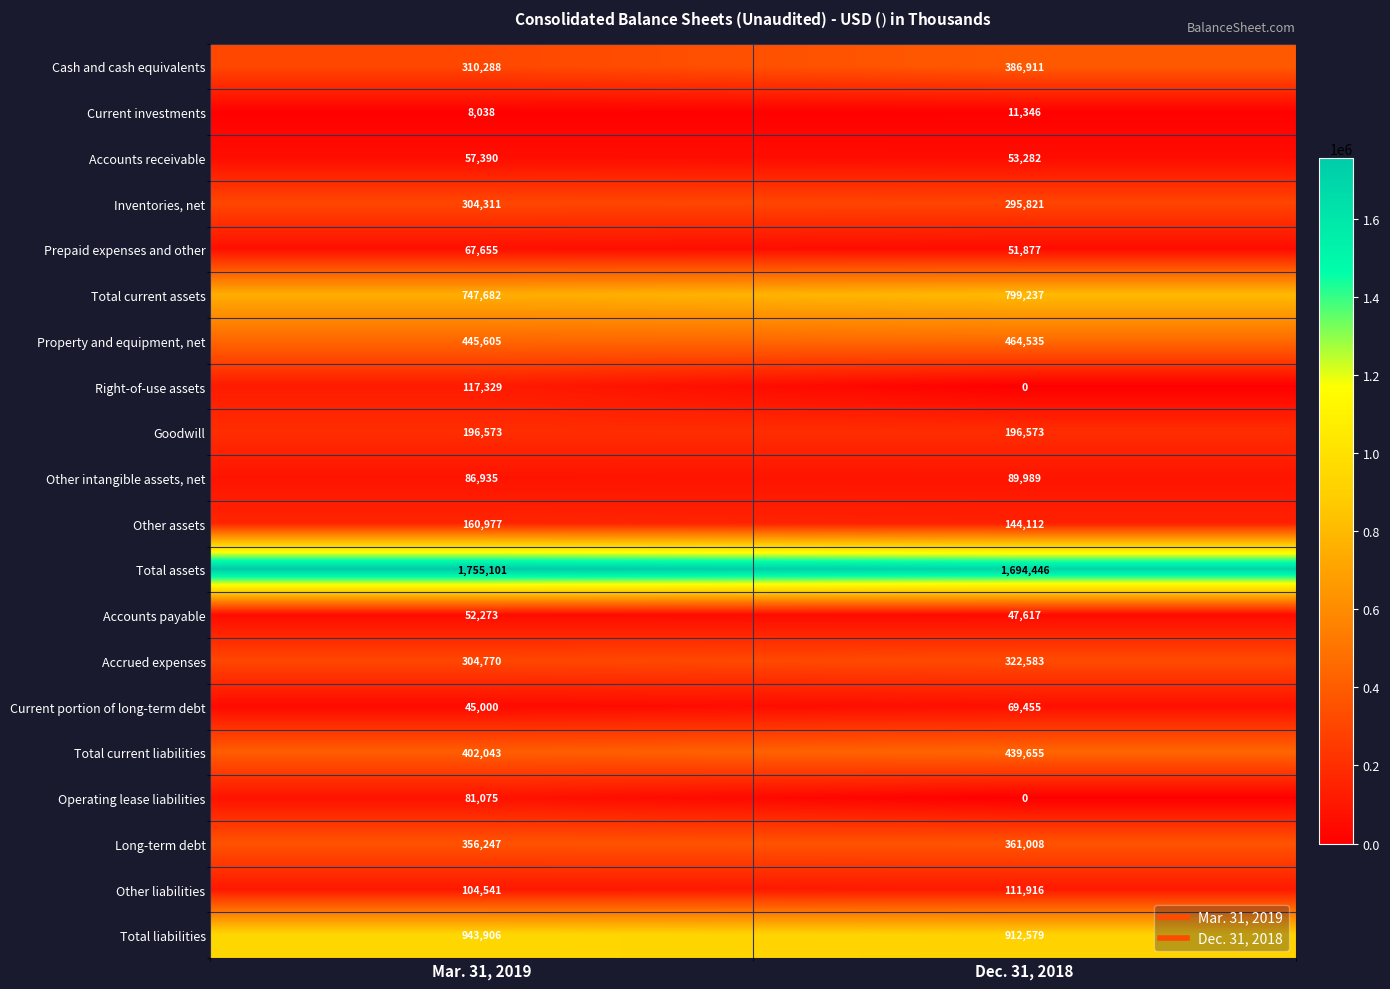

What is the difference between the highest and lowest values at Dec. 31, 2018?

1694446